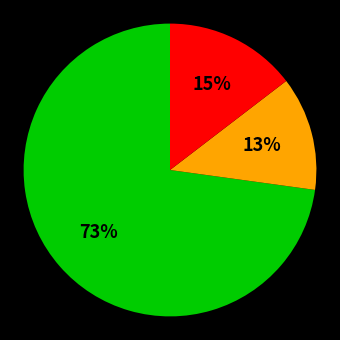

Count the number of slices in the pie.

3